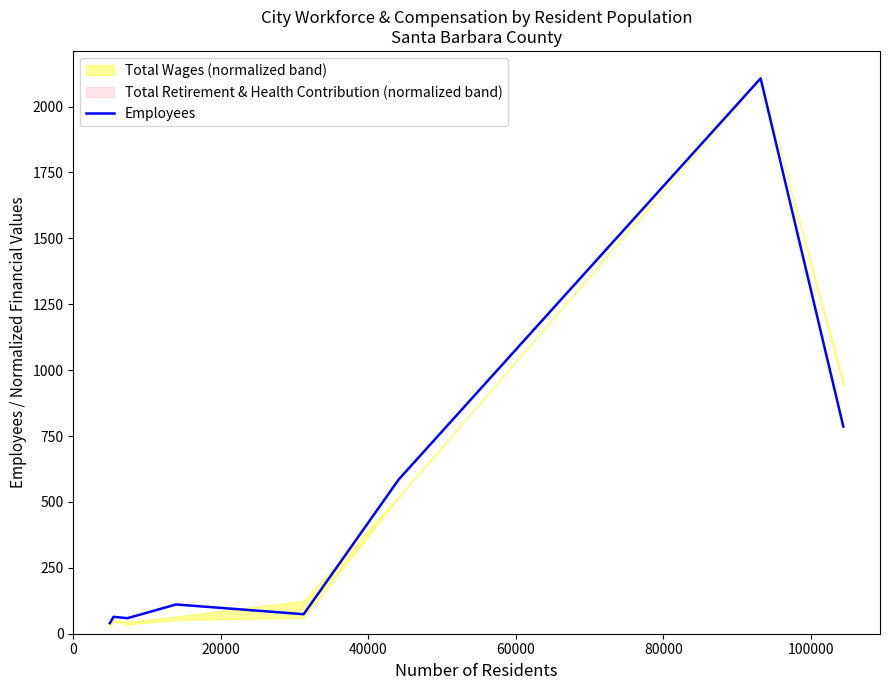

What is the maximum value for Employees?

2107